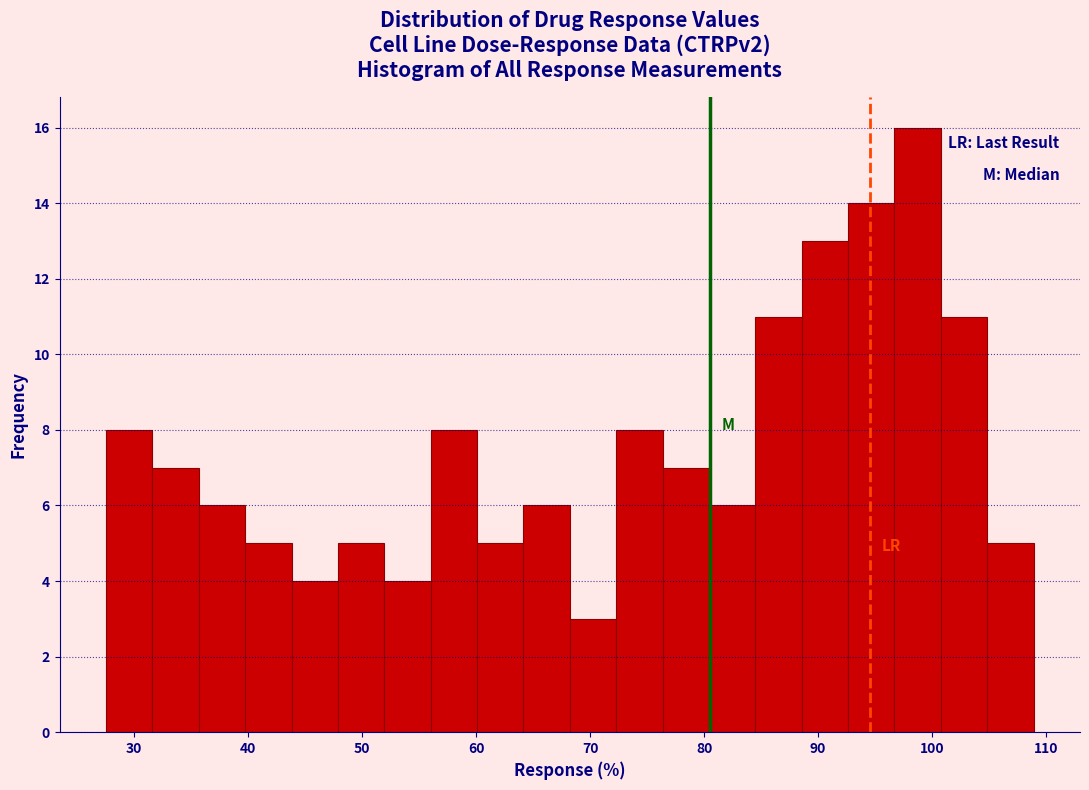

Reading left to right, transcribe this chart: for each bar, give the range it covers on the x-axis and its height. Neither the bar edges nor the heights are printed on the chart, so give them approximately, as read against the axes.

28 to 32: 8
32 to 36: 7
36 to 40: 6
40 to 44: 5
44 to 48: 4
48 to 52: 5
52 to 56: 4
56 to 60: 8
60 to 64: 5
64 to 68: 6
68 to 72: 3
72 to 76: 8
76 to 80: 7
80 to 84: 6
84 to 89: 11
89 to 93: 13
93 to 97: 14
97 to 101: 16
101 to 105: 11
105 to 109: 5